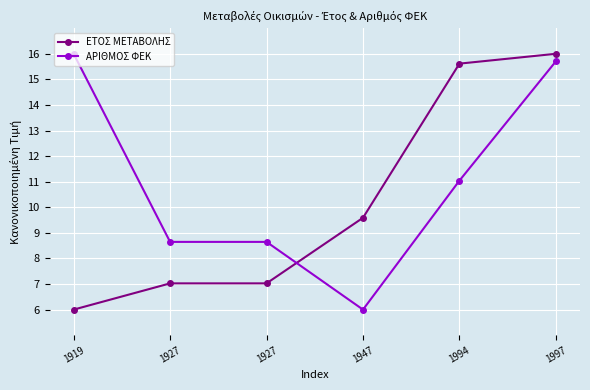

Rank the series by their maximum value, from lowest to highest.

ΕΤΟΣ ΜΕΤΑΒΟΛΗΣ, ΑΡΙΘΜΟΣ ΦΕΚ